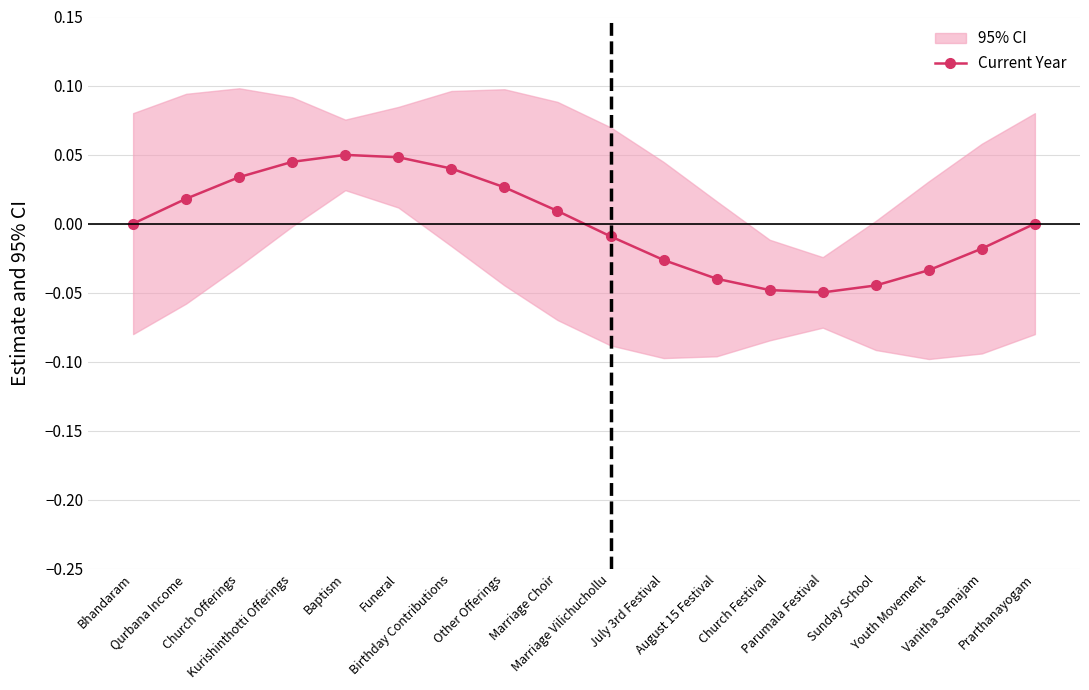

Rank the categories by value from lowest to highest.

Parumala Festival, Church Festival, Sunday School, August 15 Festival, Youth Movement, July 3rd Festival, Vanitha Samajam, Marriage Vilichuchollu, Prarthanayogam, Bhandaram, Marriage Choir, Qurbana Income, Other Offerings, Church Offerings, Birthday Contributions, Kurishinthotti Offerings, Funeral, Baptism